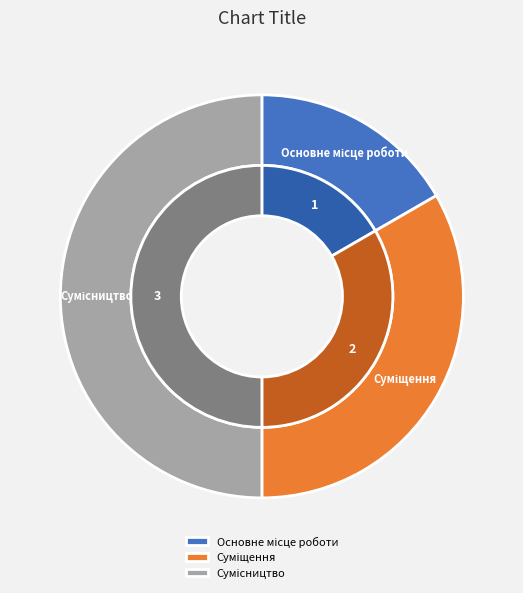

Is there any slice that represents more than half of the pie?

No